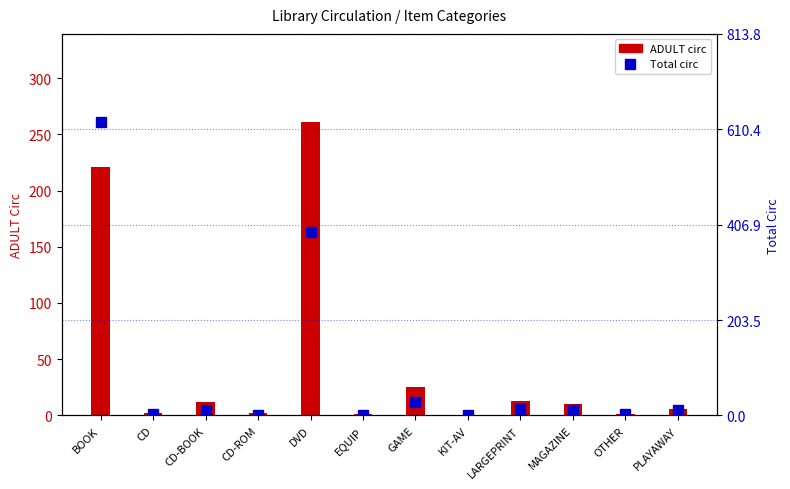

How many values in the ADULT series are below 10?

6